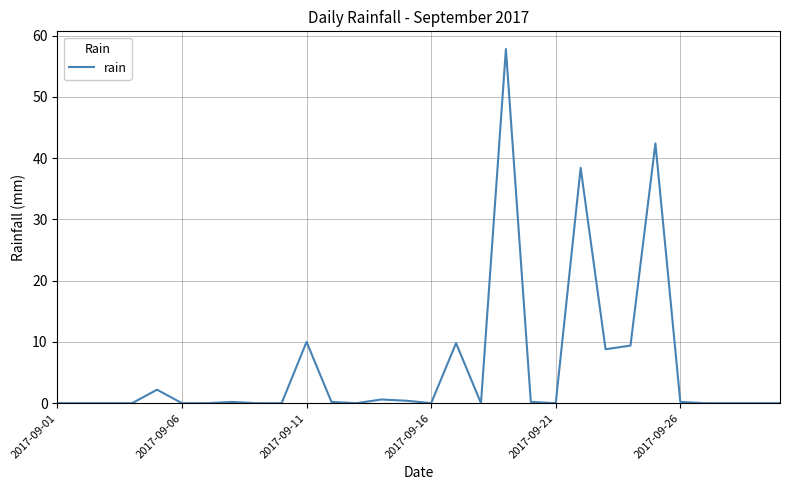

Is this an area chart (filled region under the line)?

No